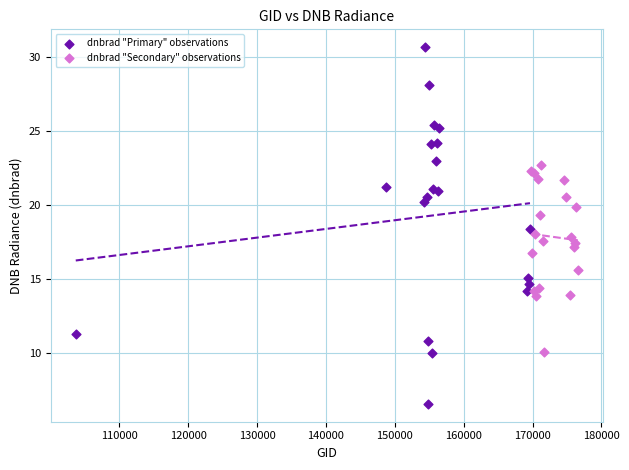

Which series has the widest spread of Y values?

dnbrad "Primary" observations